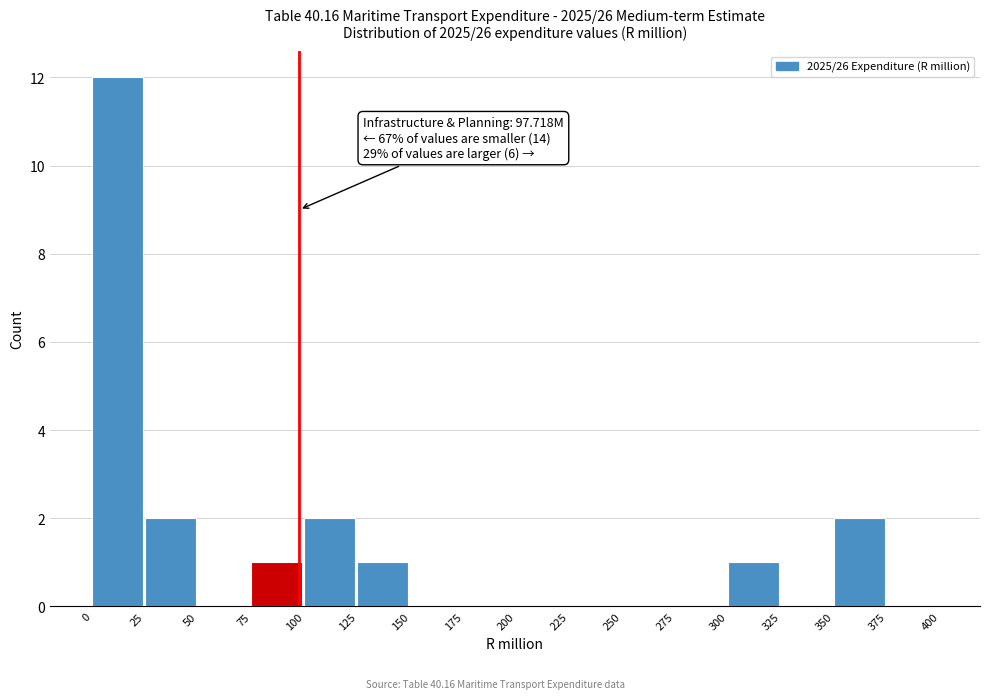

Over which range of the x-axis is the bar tallest?

0 to 25